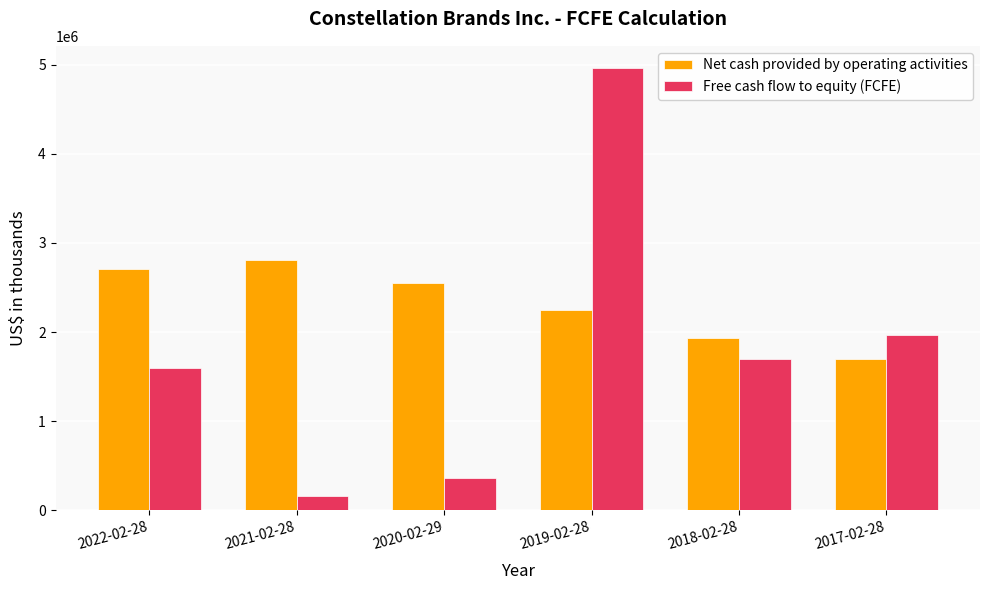

Rank the series by their maximum value, from lowest to highest.

Net cash provided by operating activities, Free cash flow to equity (FCFE)